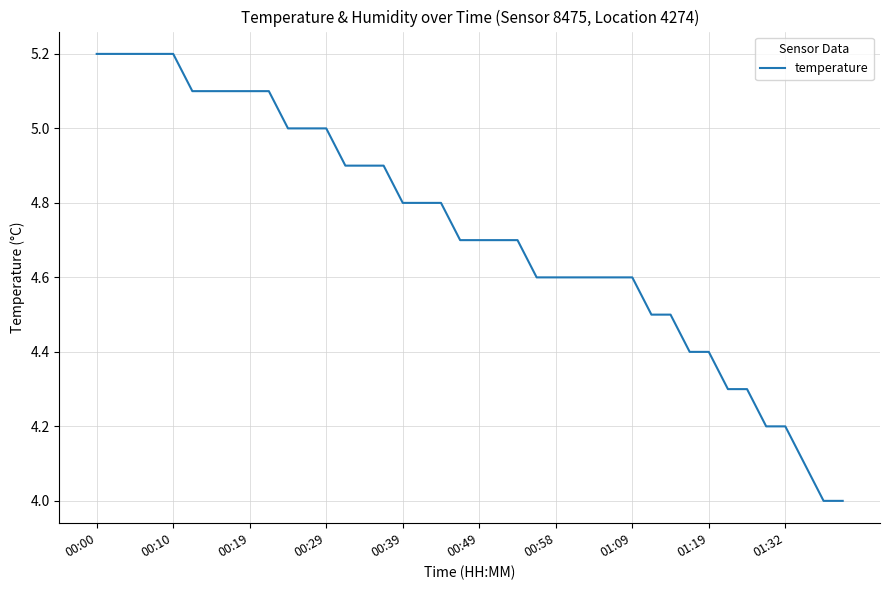

What is the minimum value shown in the chart?

4.0